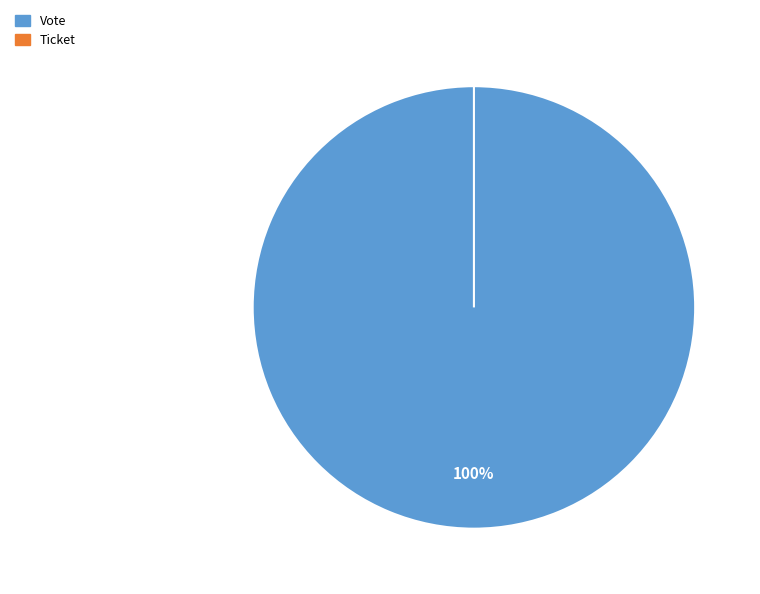

Is it true that Vote is 100% of the pie?

True